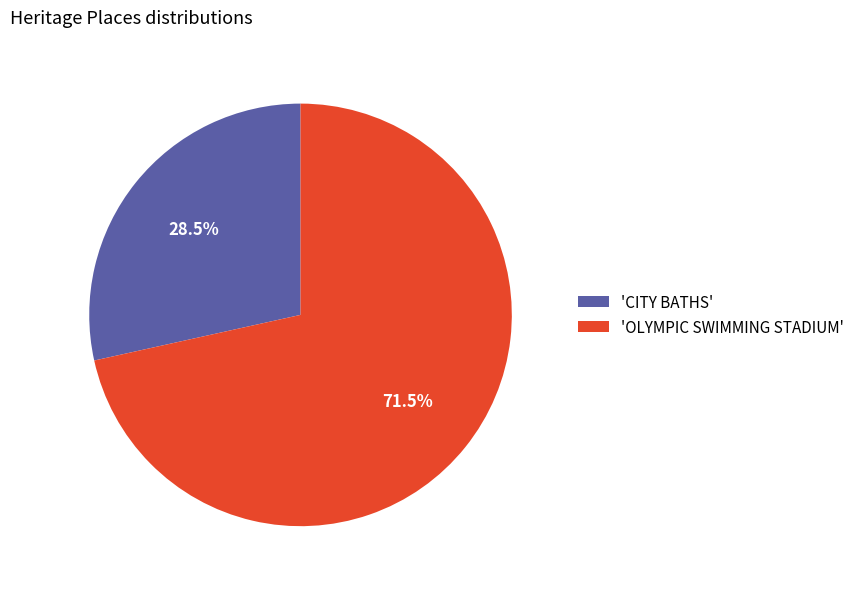

How many slices are in this pie chart?

2